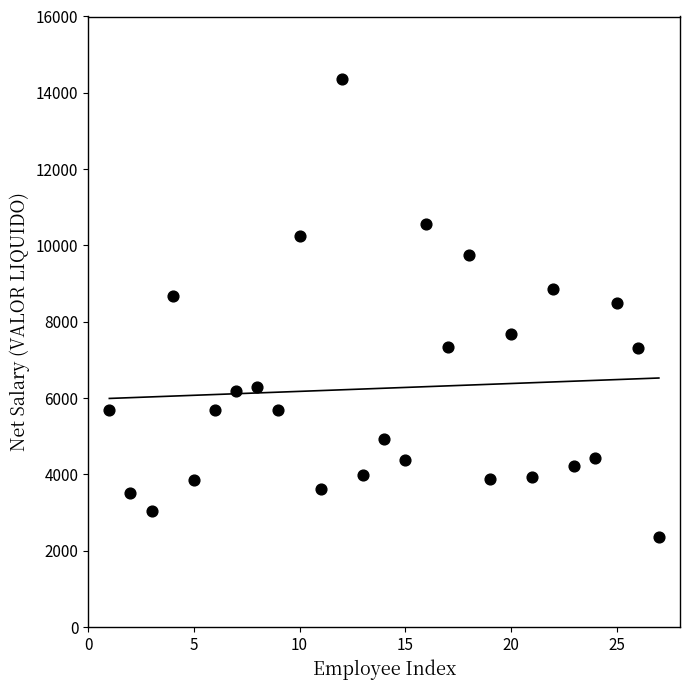

What is the range of X values (max minus min)?

26.0